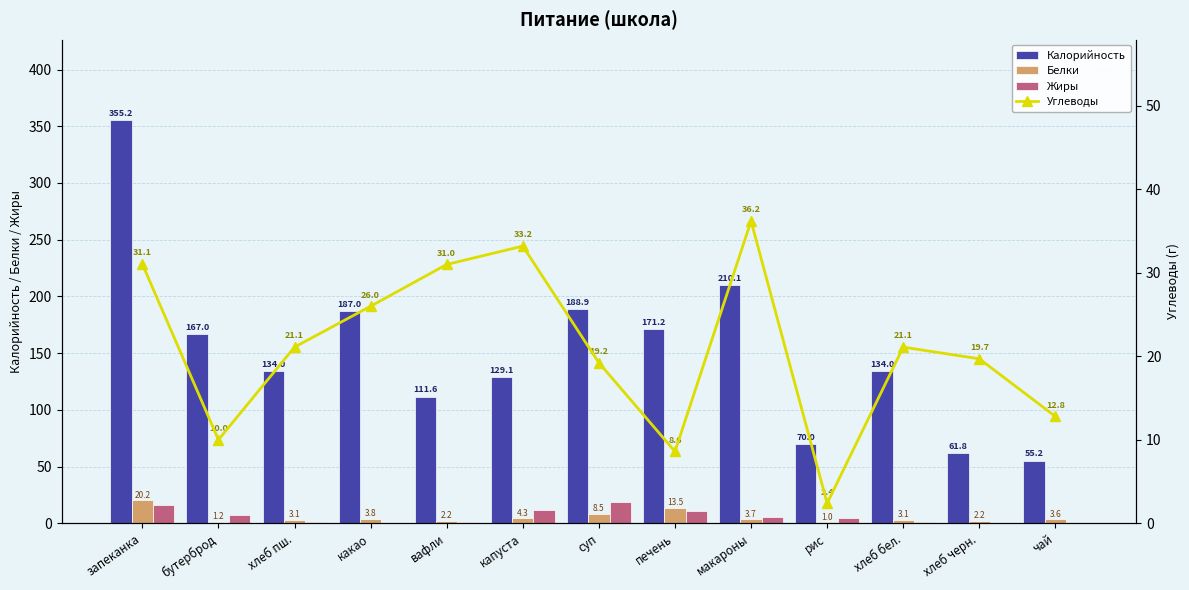

Which series has the largest range (max minus min)?

Калорийность